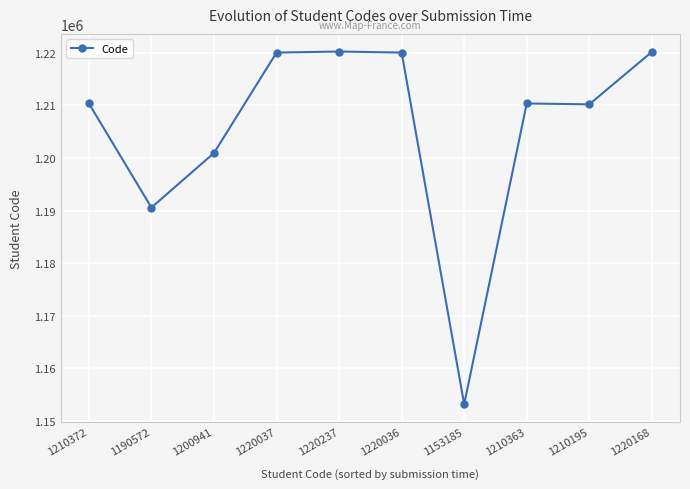

What is the sum of all values?

12056106